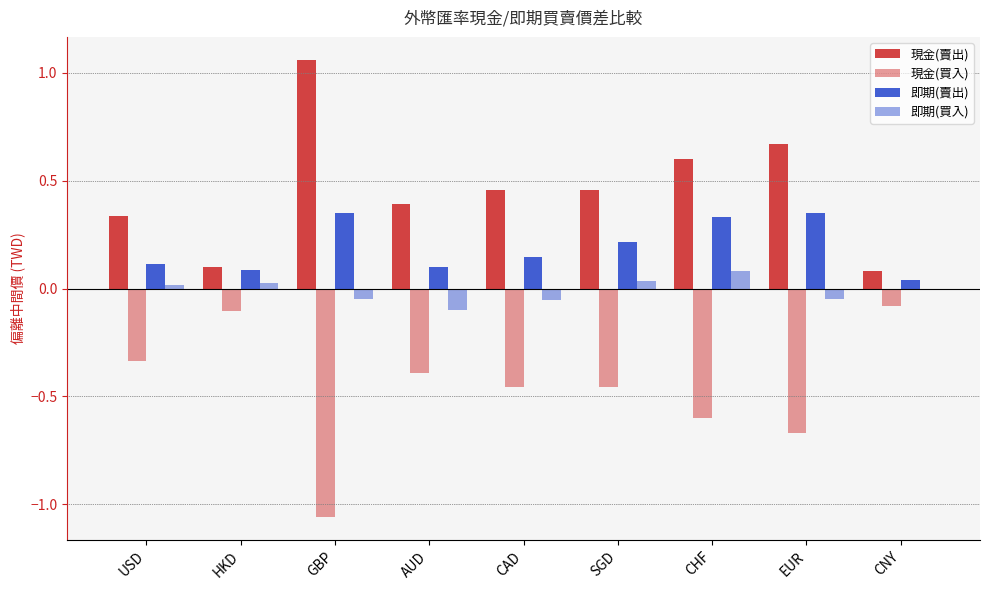

Are the bars grouped side by side (vs. stacked)?

Yes